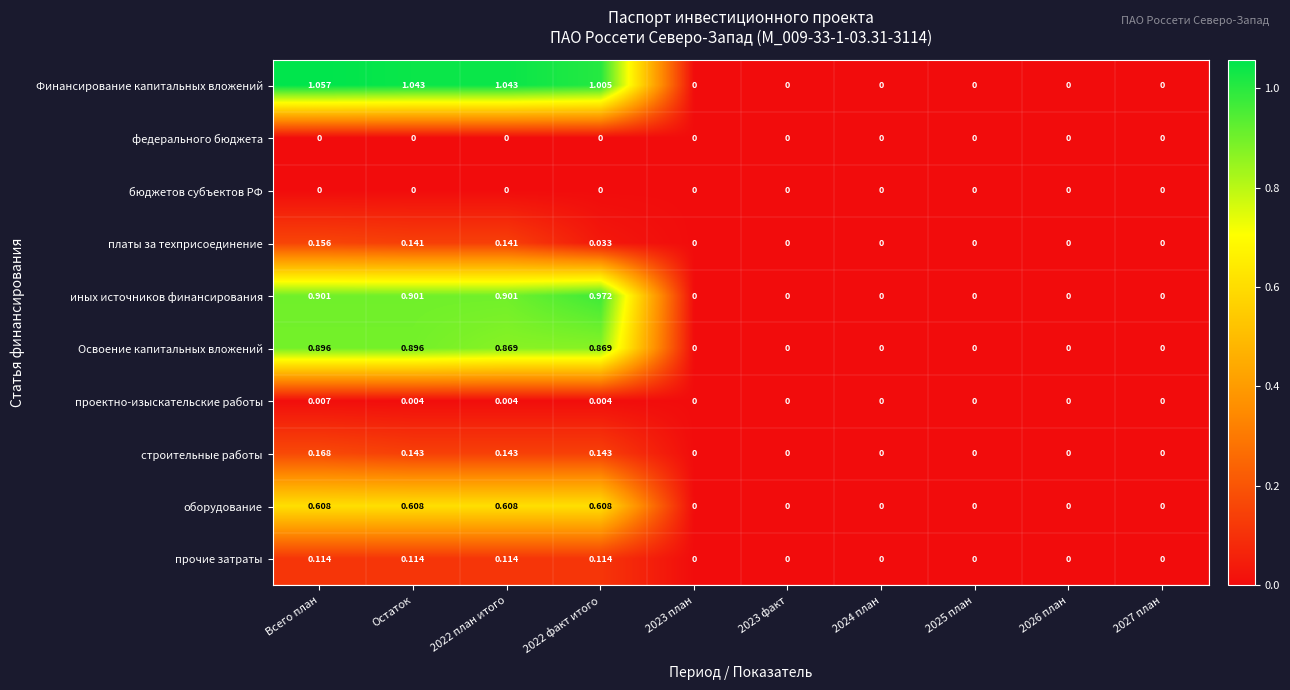

Which series has the widest spread of values?

Финансирование капитальных вложений